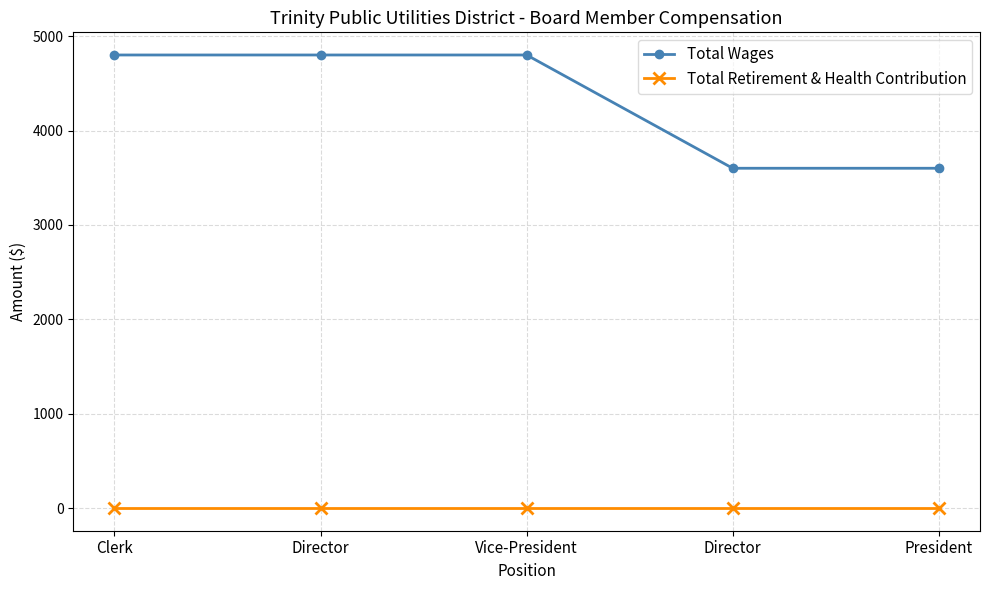

Does the chart have visible grid lines?

Yes